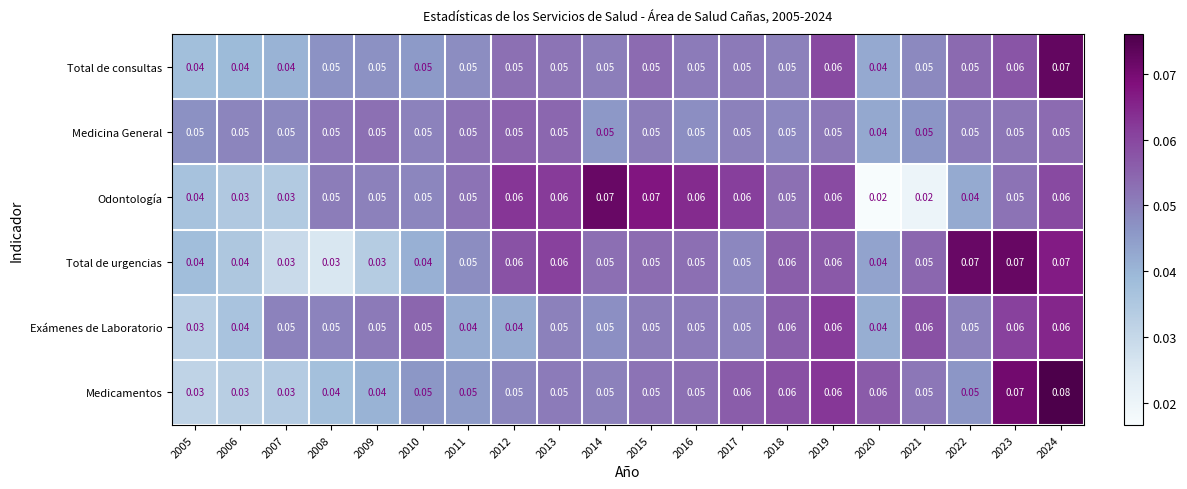

Which series has the largest total across all categories?

Medicamentos